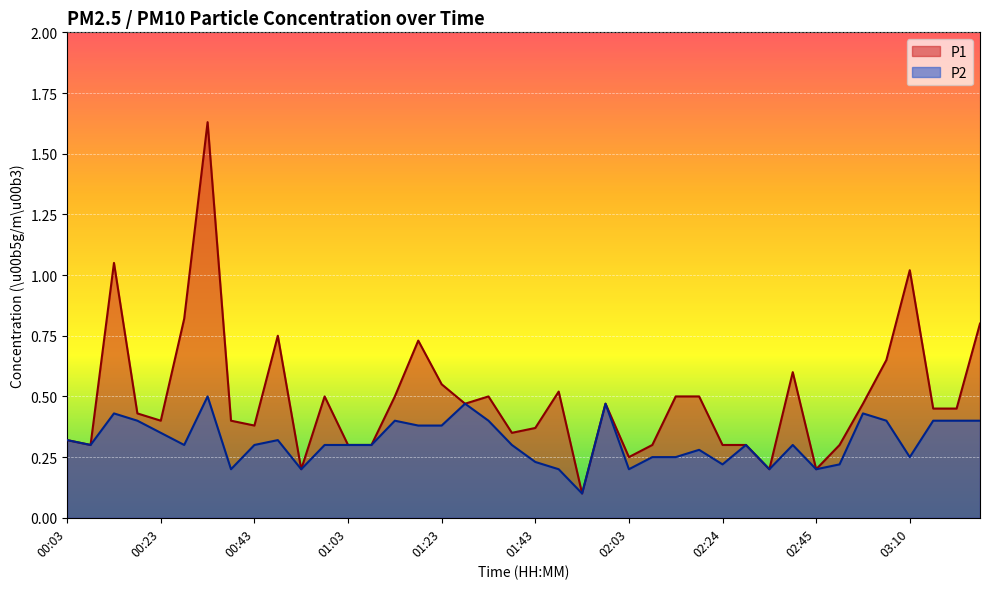

Which series changed the most between 00:28 and 01:03?

P1